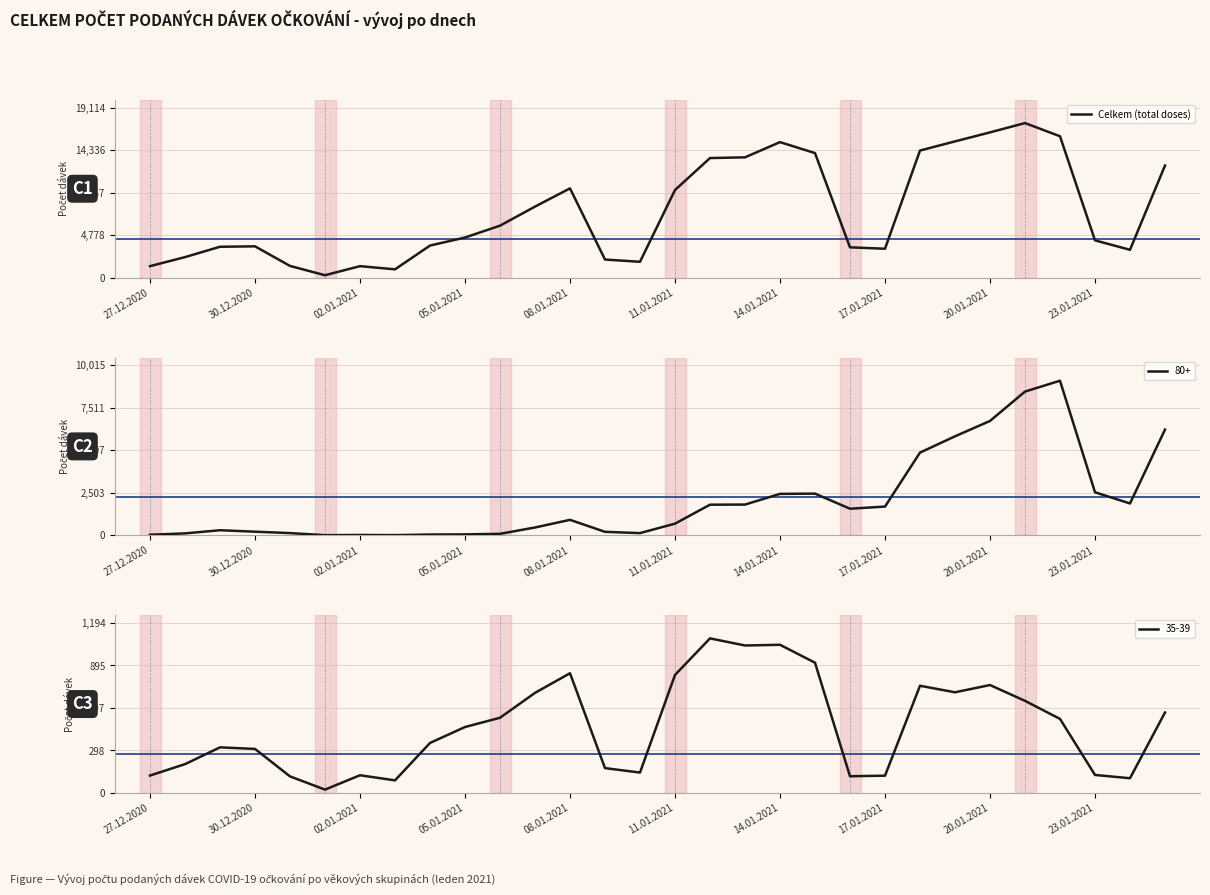

Reading right to left, what are all the values shown in this chart?

12599	3123	4186	15894	17377	16330	15315	14289	3244	3402	14001	15234	13523	13442	9848	1777	2028	10032	7983	5837	4506	3601	927	1284	265	1310	3514	3466	2301	1285